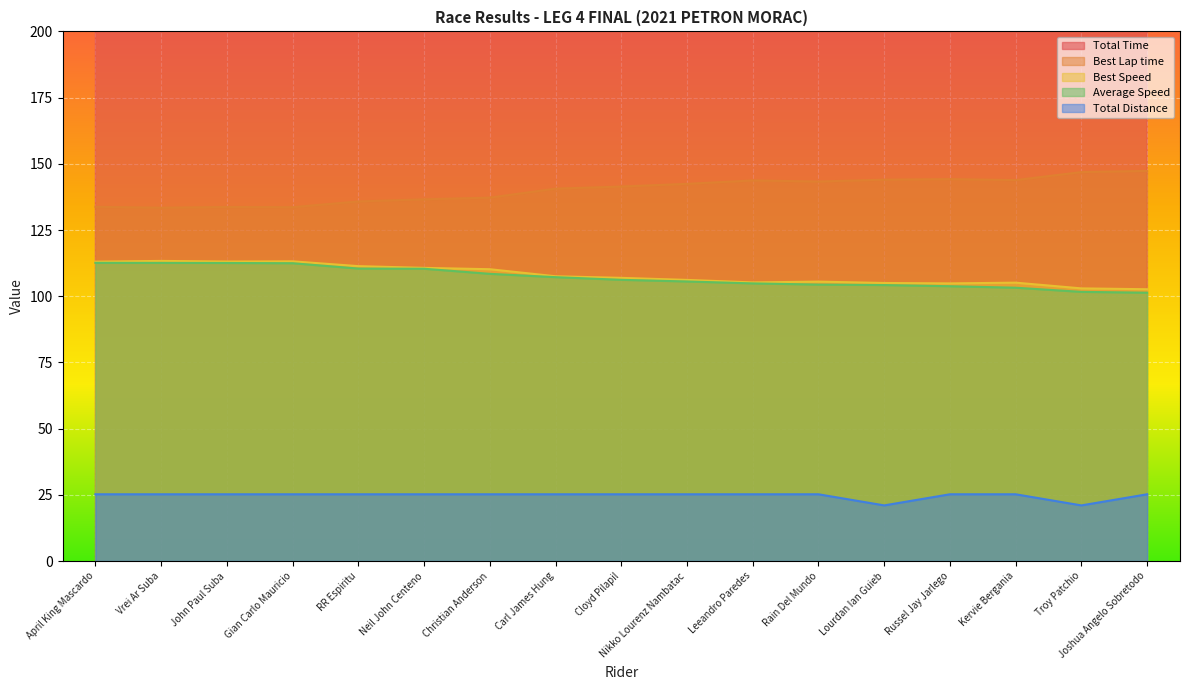

Is the value of Best Lap time at Troy Patchio greater than the value of Best Speed at Joshua Angelo Sobretodo?

Yes